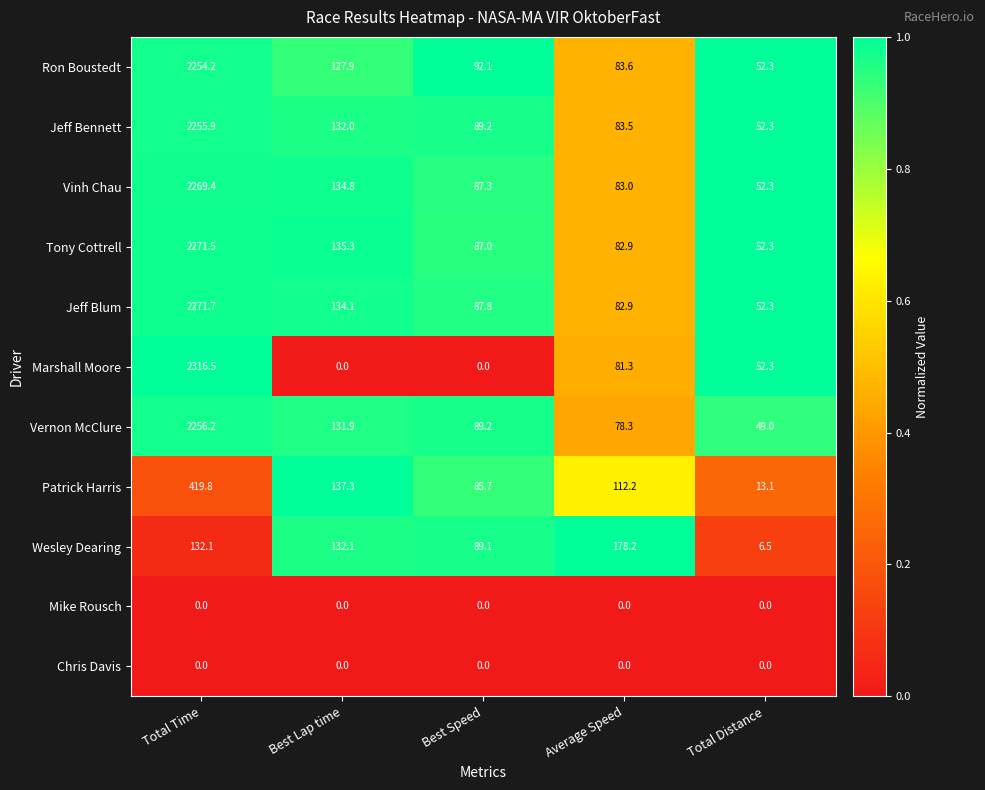

List the labels in order of Patrick Harris value, smallest first.

Total Distance, Best Speed, Average Speed, Best Lap time, Total Time